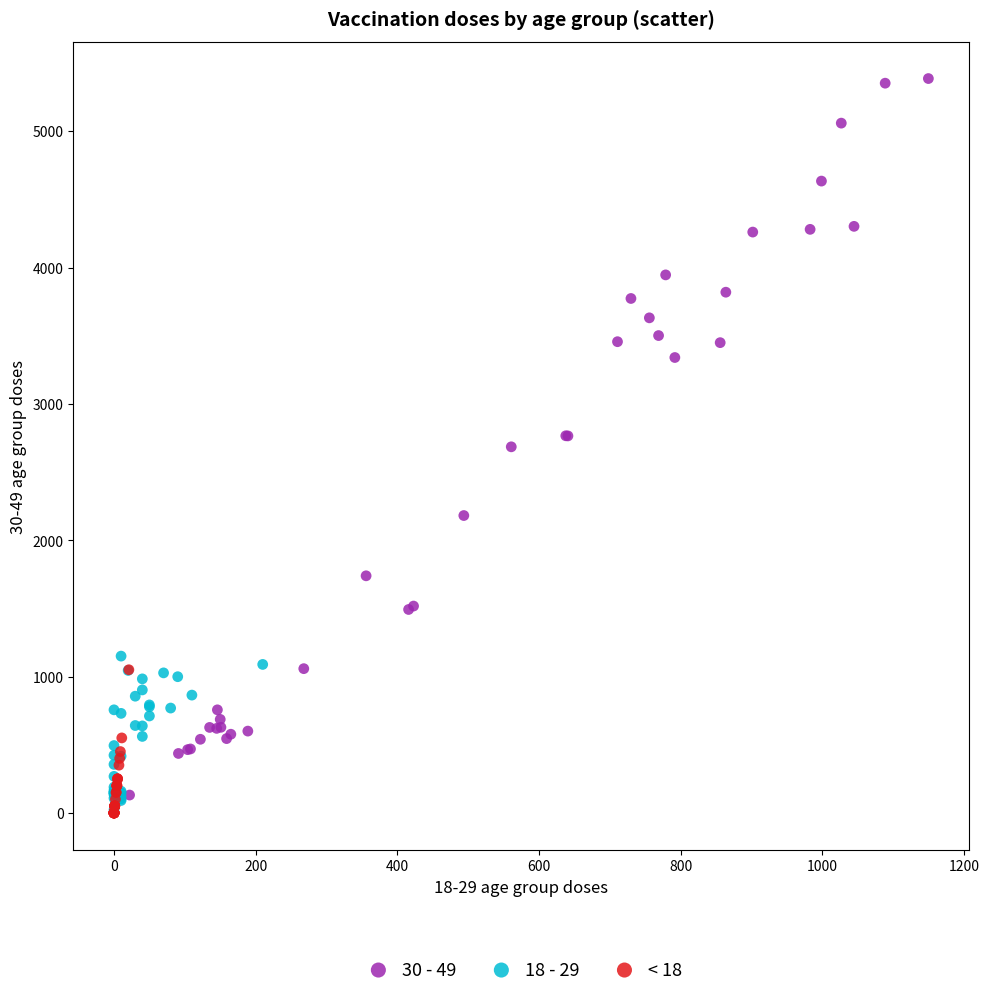

Which series reaches the maximum Y coordinate?

30 - 49